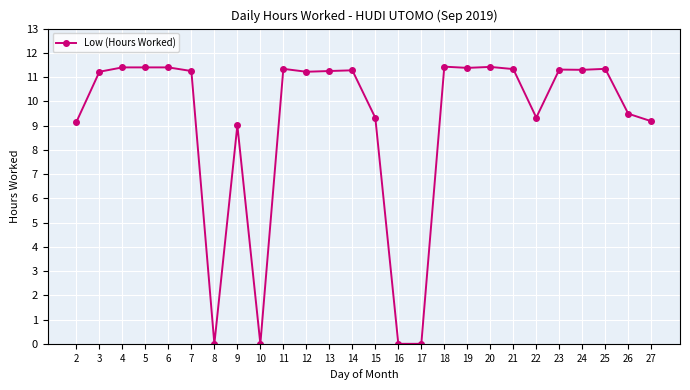

What value does the data have at 25?

11.3